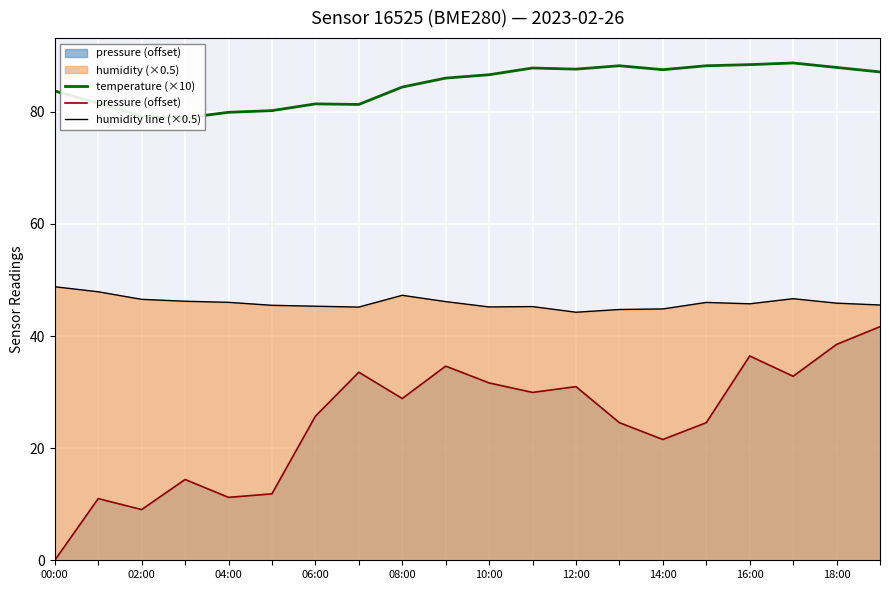

Which series has the widest spread of values?

pressure (offset)